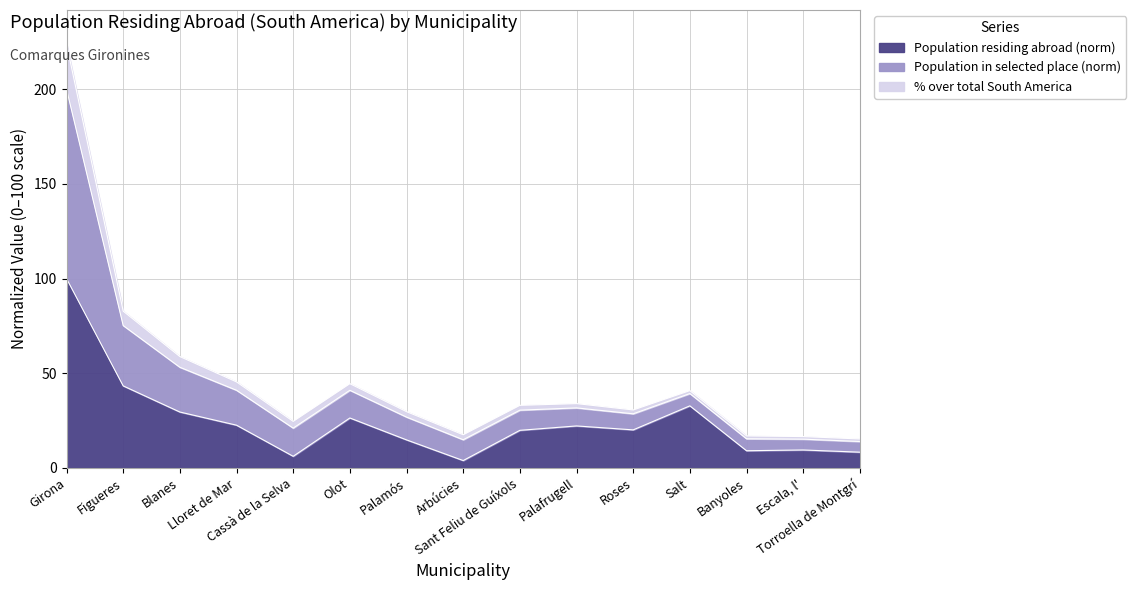

How many lines are shown in the chart?

3